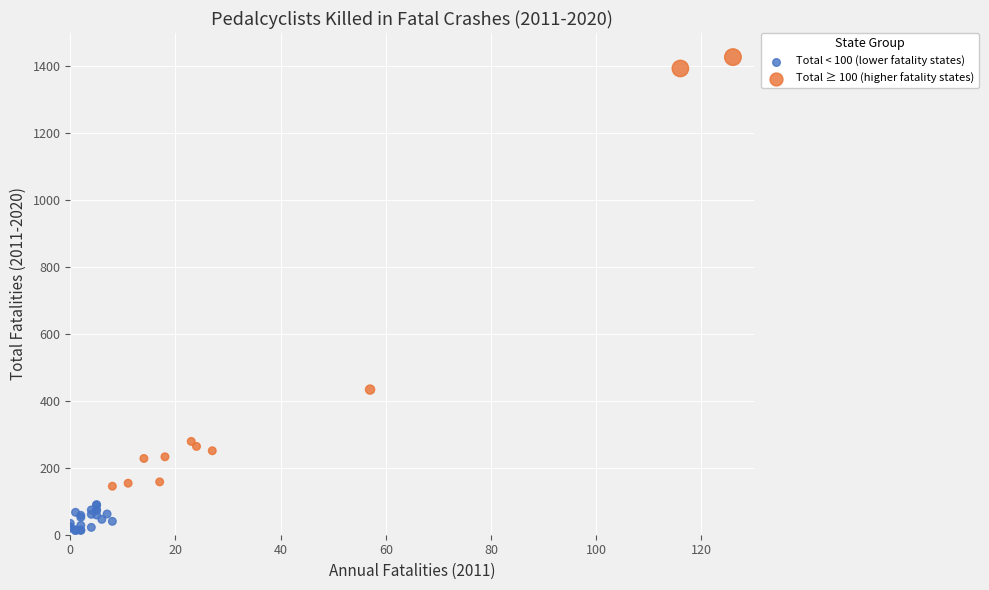

What are all the series names shown in the legend?

Total < 100 (lower fatality states), Total ≥ 100 (higher fatality states)